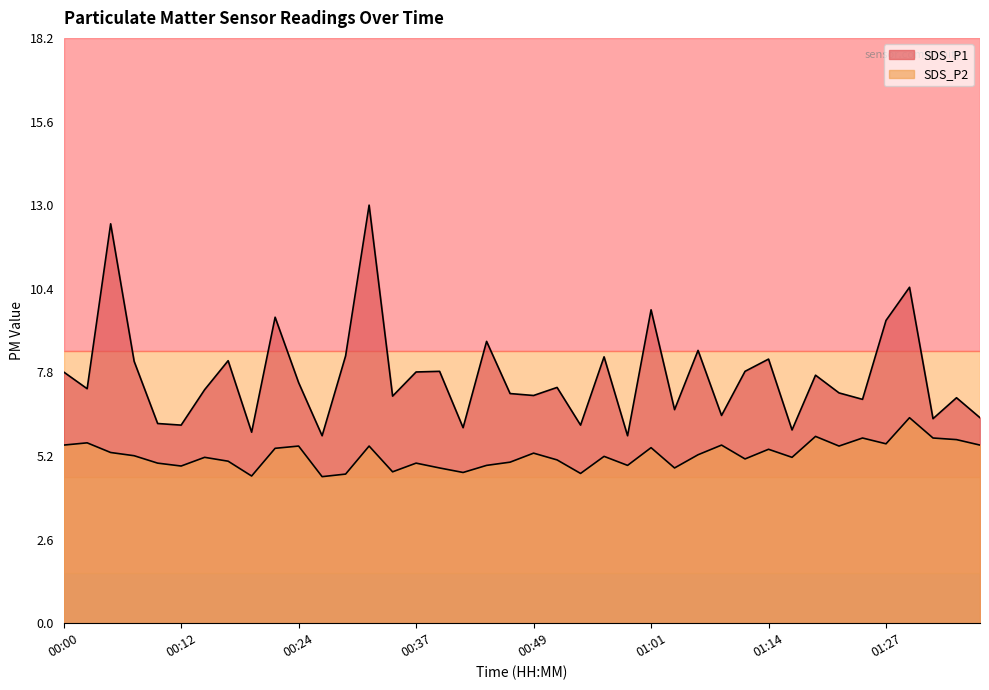

What is the total value across all series at 00:29?

12.9